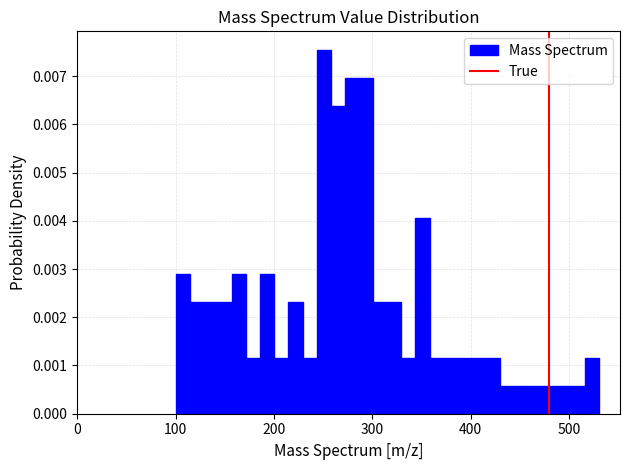

Read against the x-axis, roughly where is the centre of the tallest bar?

250